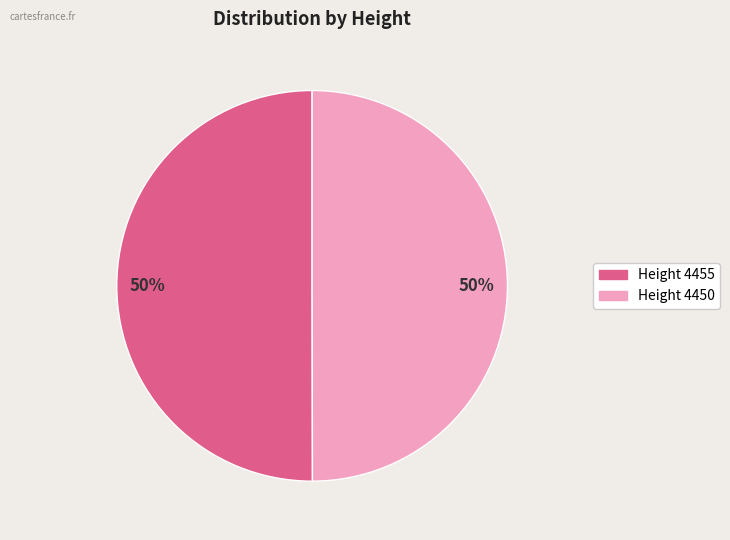

Which slice is the largest?

4455